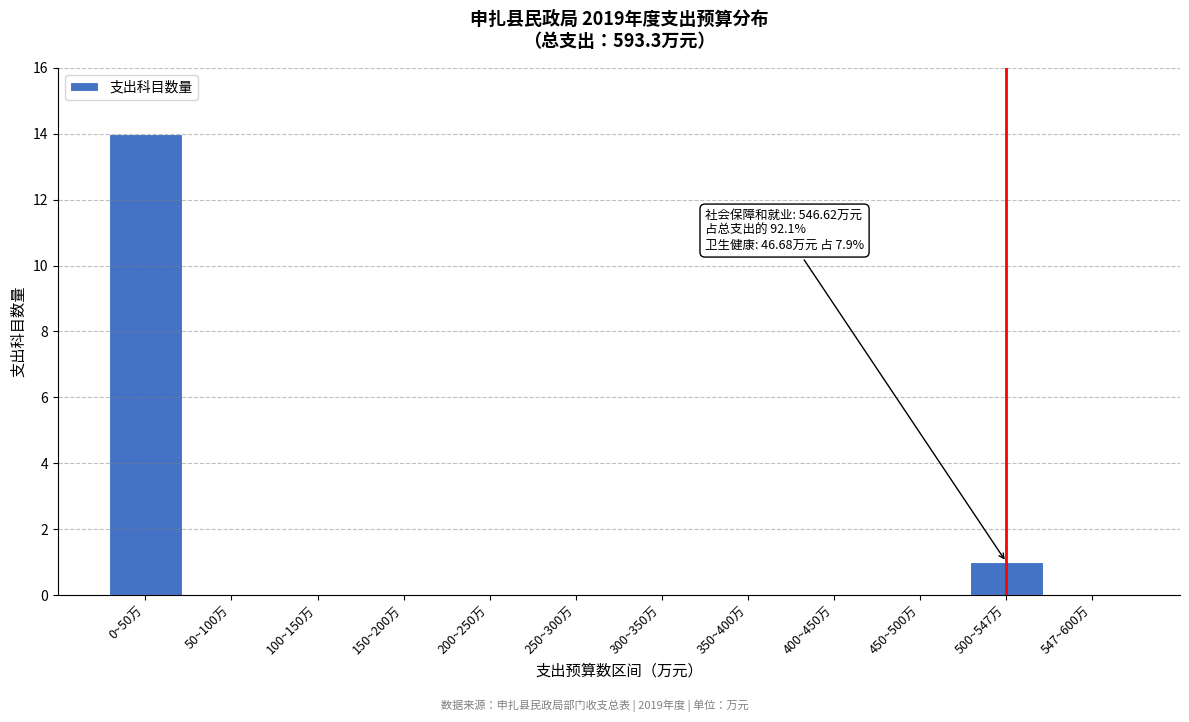

Reading right to left, list all the values displayed in this chart.

547~600万=0	500~547万=1	450~500万=0	400~450万=0	350~400万=0	300~350万=0	250~300万=0	200~250万=0	150~200万=0	100~150万=0	50~100万=0	0~50万=14